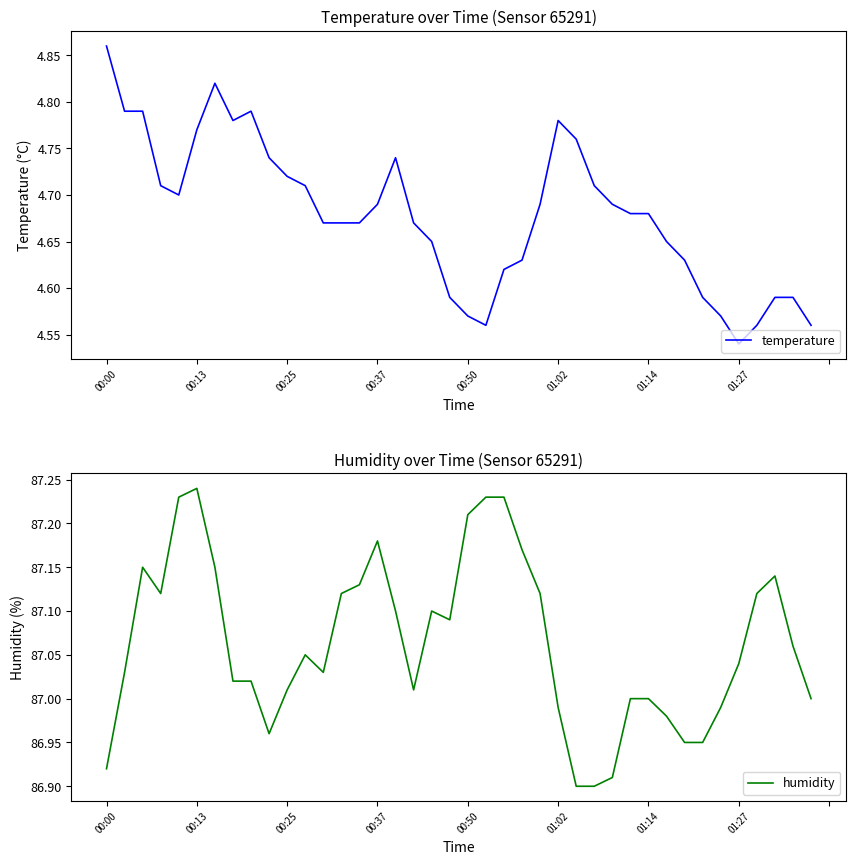

What is the difference between the maximum and minimum values in the temperature series?

0.3